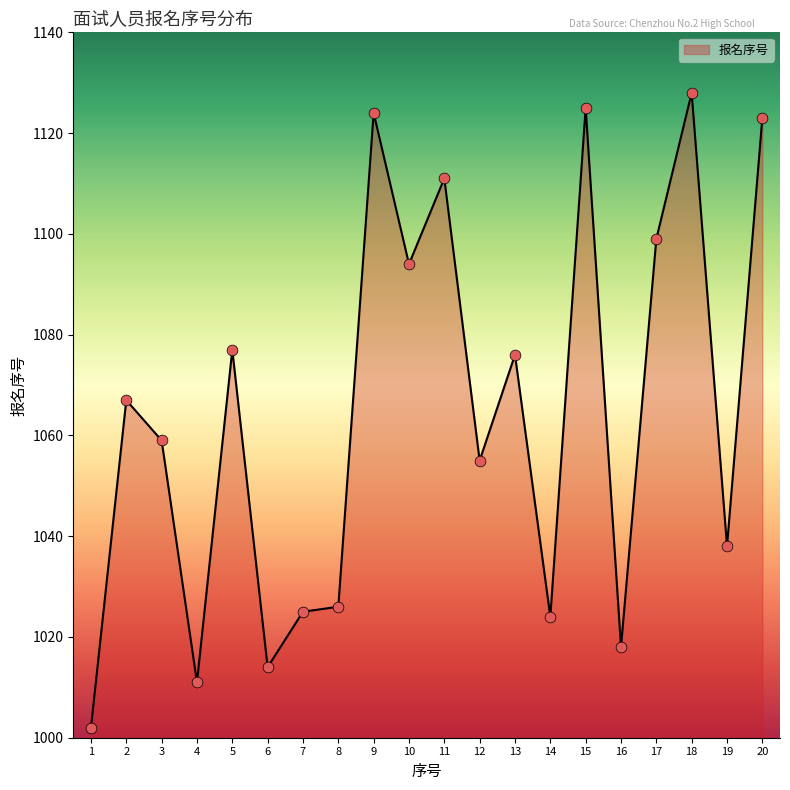

What is the ratio of the value at 6 to the value at 14?

1.0